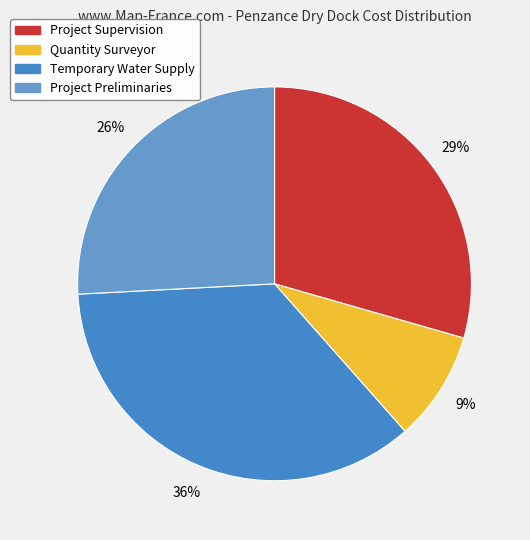

Is it true that Project Preliminaries is 26% of the pie?

True